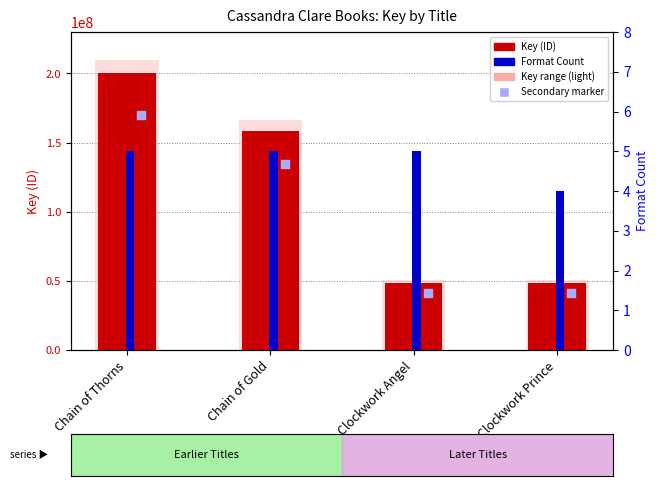

At how many categories does at least one series exceed 17931102?

4